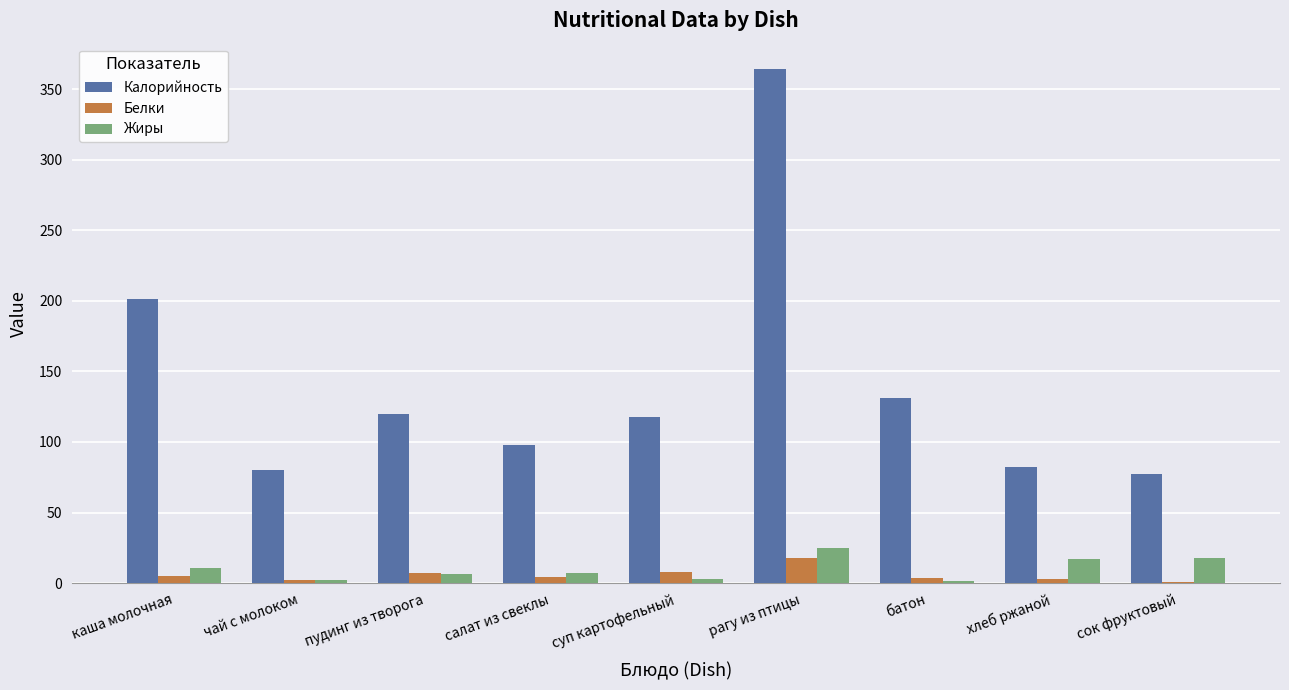

Is the value of Калорийность at сок фруктовый greater than the value of Белки at сок фруктовый?

Yes